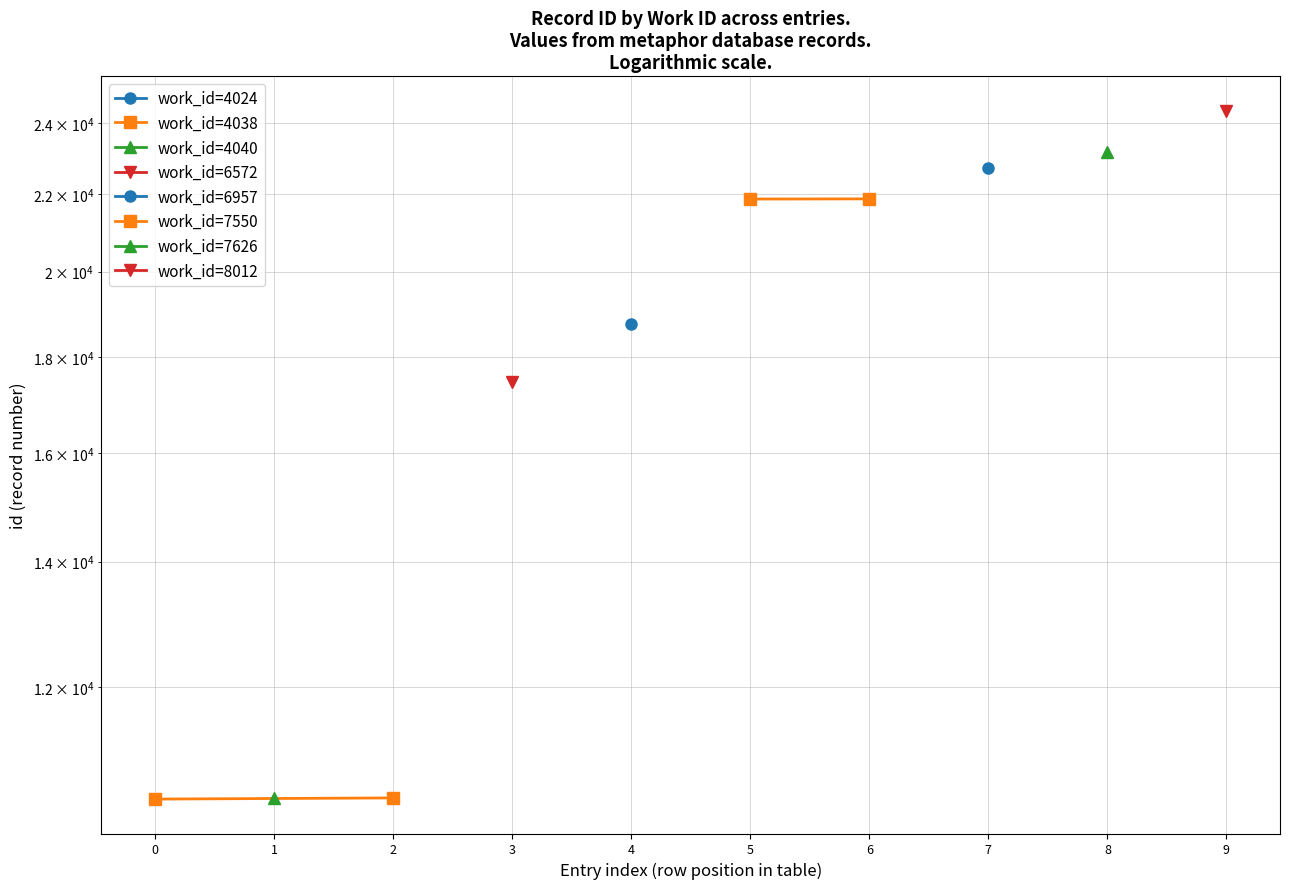

Which series changed the most between 0 and 1?

work_id=4038